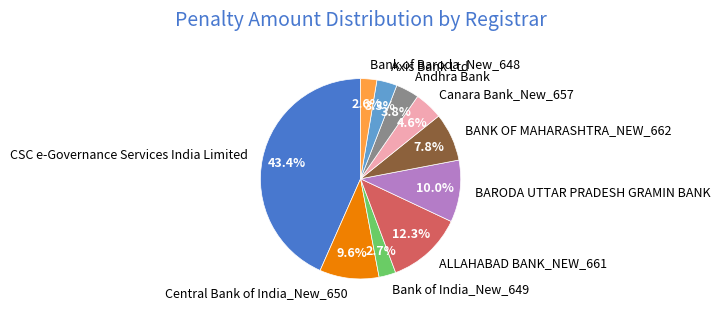

True or false: CSC e-Governance Services India Limited accounts for 29% of the total.

False